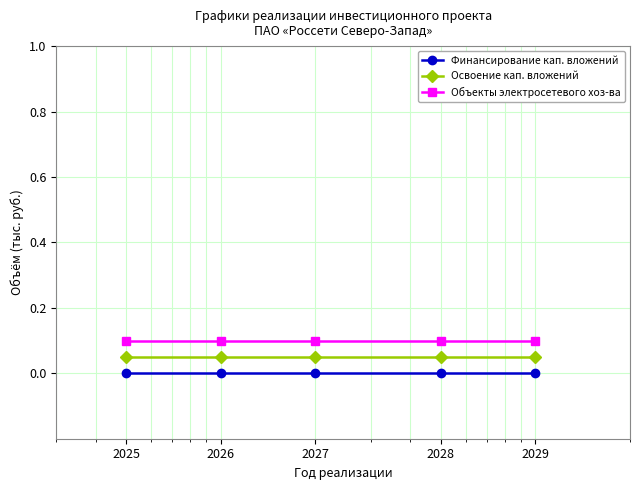

True or false: Освоение кап. вложений has more than 2 interior local peaks.

False